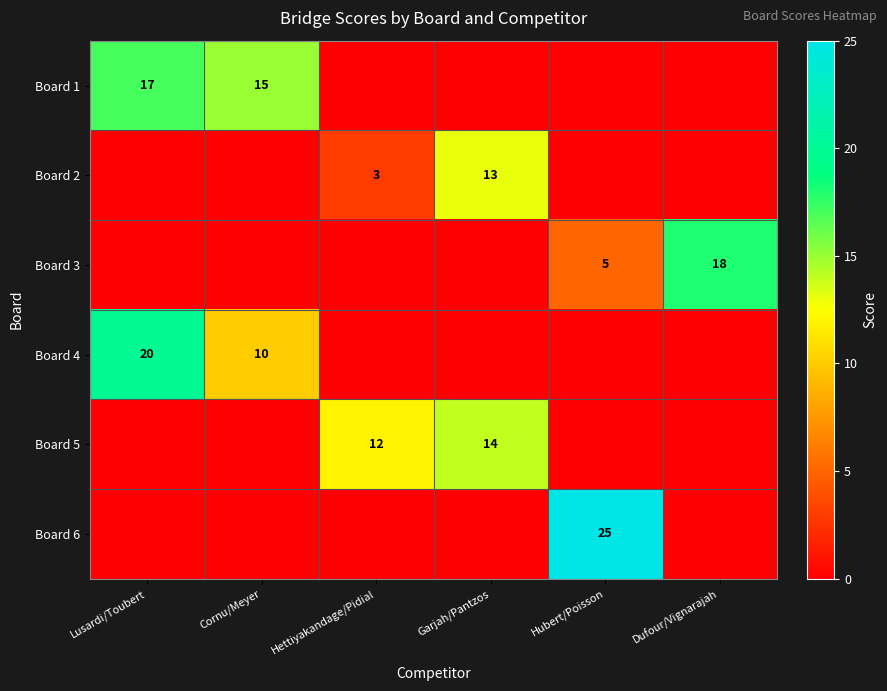

What is the greatest value displayed?

25